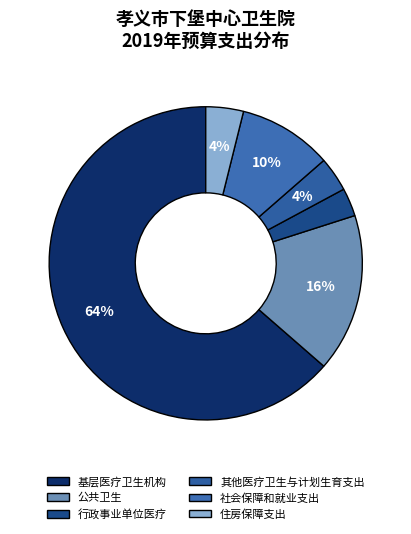

Is it true that 住房保障支出 is 4% of the pie?

True